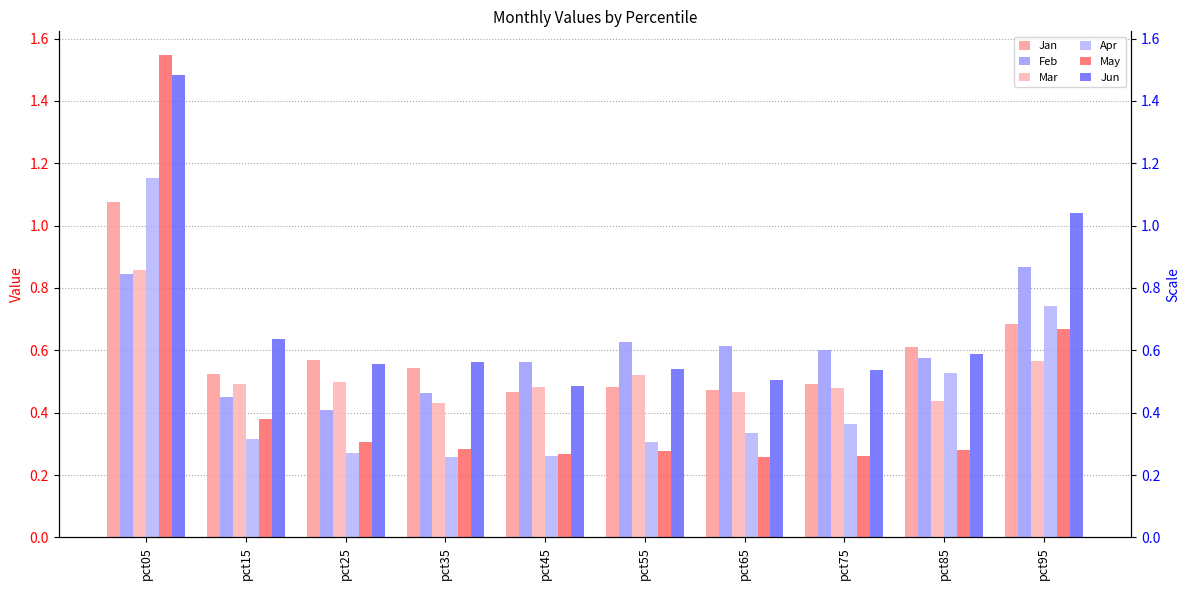

Which category has the lowest value in the Mar series?

pct35